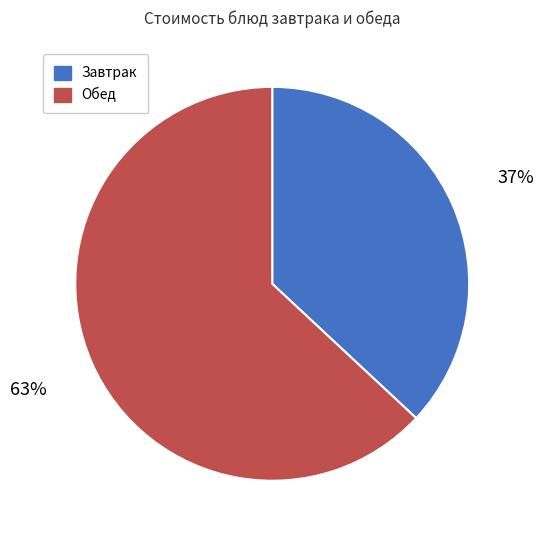

How many slices are in this pie chart?

2